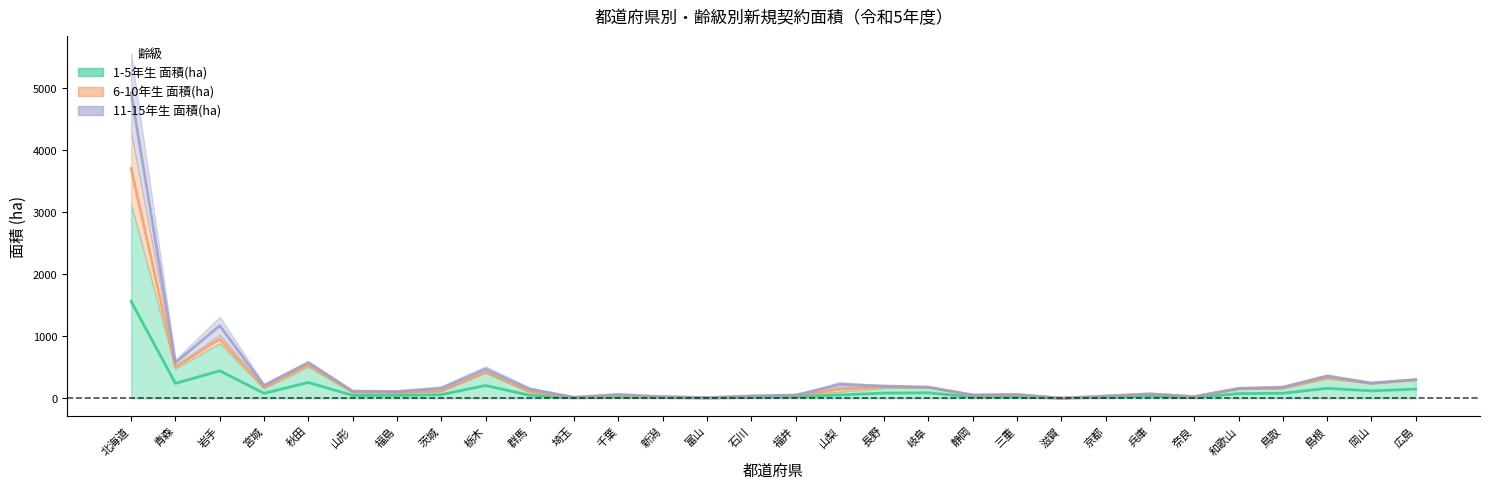

True or false: 1-5年生 面積(ha) has a value of 46.6 at 山形.

True